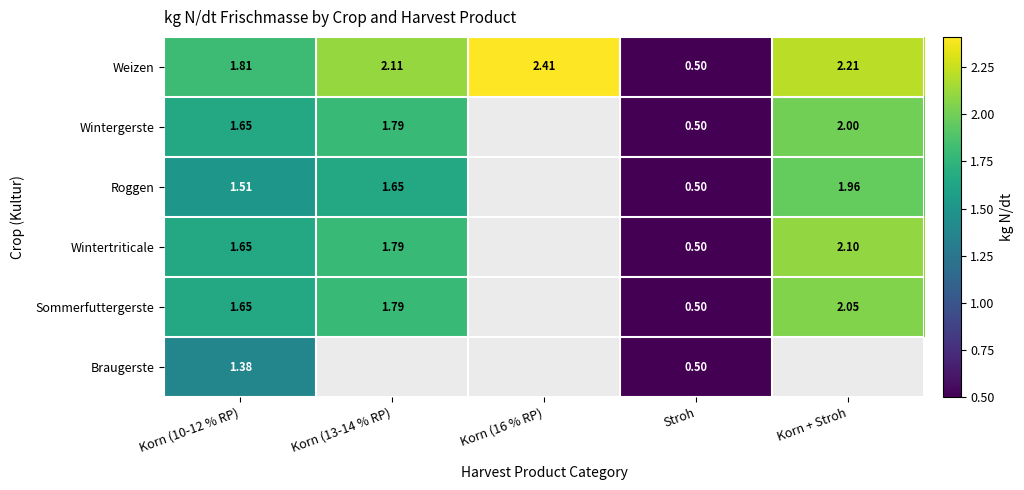

At how many categories does at least one series exceed 2?

3